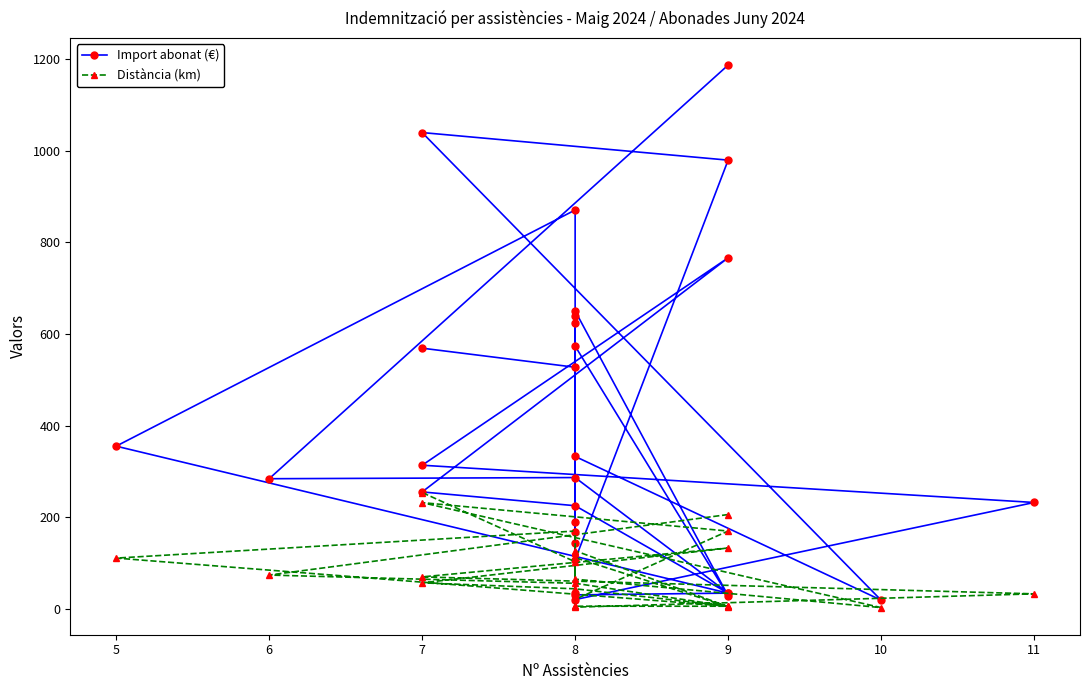

How many lines are shown in the chart?

2